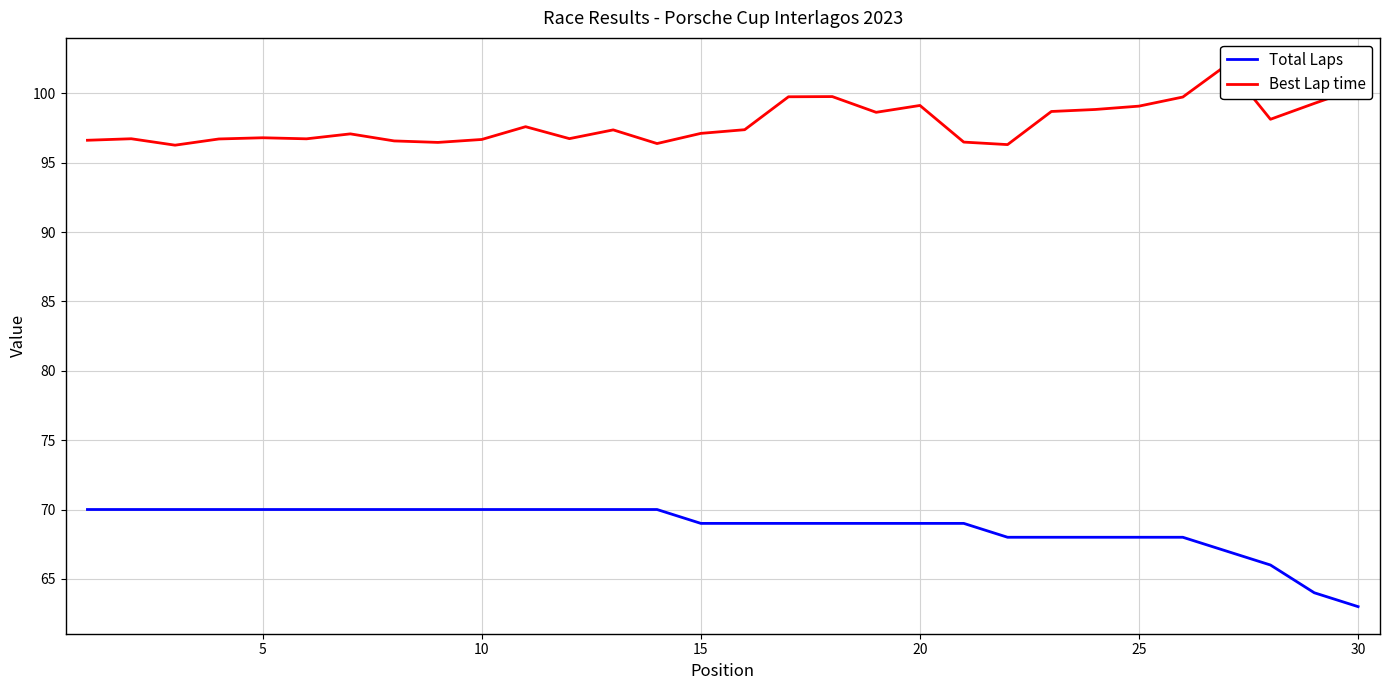

Reading left to right, list all the values displayed in this chart.

Total Laps: 70.0	70.0	70.0	70.0	70.0	70.0	70.0	70.0	70.0	70.0	70.0	70.0	70.0	70.0	69.0	69.0	69.0	69.0	69.0	69.0	69.0	68.0	68.0	68.0	68.0	68.0	67.0	66.0	64.0	63.0
Best Lap time: 96.6	96.7	96.3	96.7	96.8	96.7	97.1	96.6	96.5	96.7	97.6	96.7	97.4	96.4	97.1	97.4	99.7	99.8	98.6	99.1	96.5	96.3	98.7	98.8	99.1	99.7	102.0	98.1	99.3	100.4